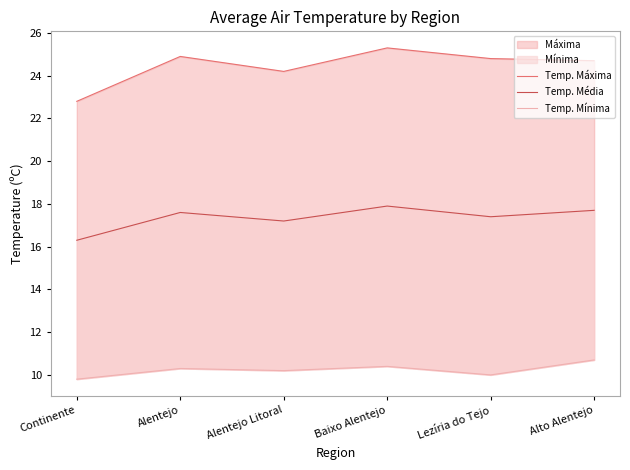

In Temp. Média, how many points are higher than both neighbors (excluding endpoints)?

2